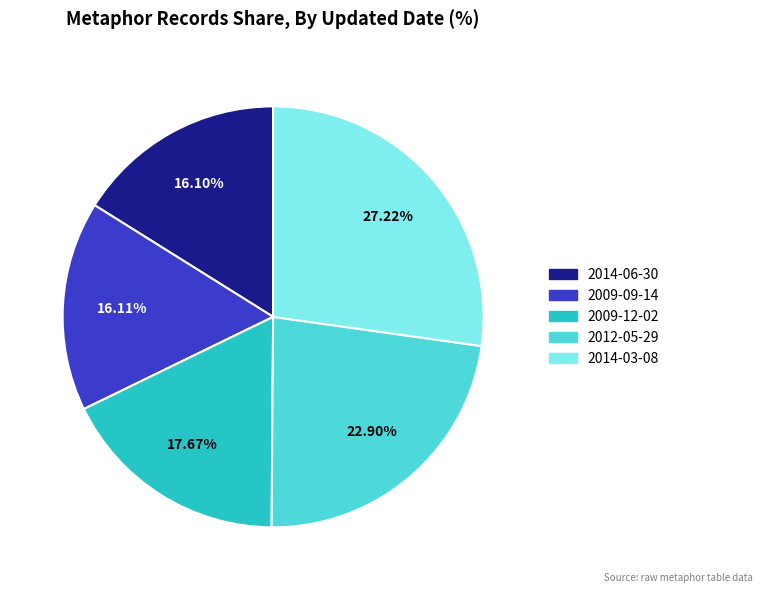

What percentage do 2012-05-29 and 2014-06-30 together represent?

39.0%